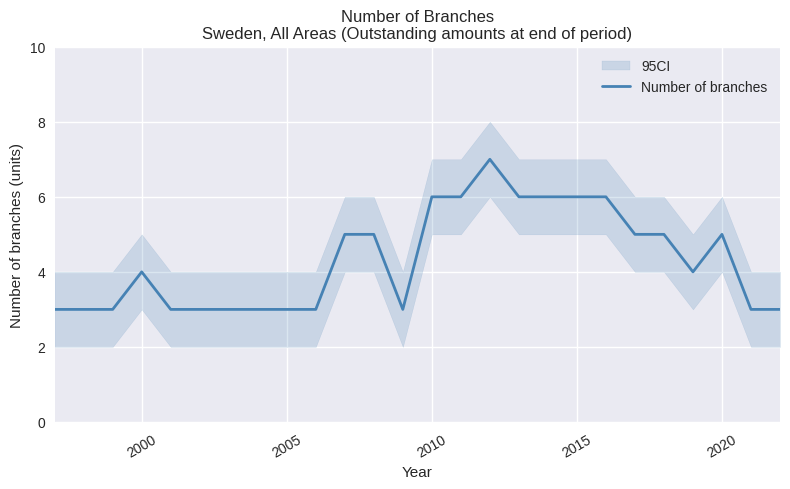

Is it true that Number of branches equals 6 at 2015?

True